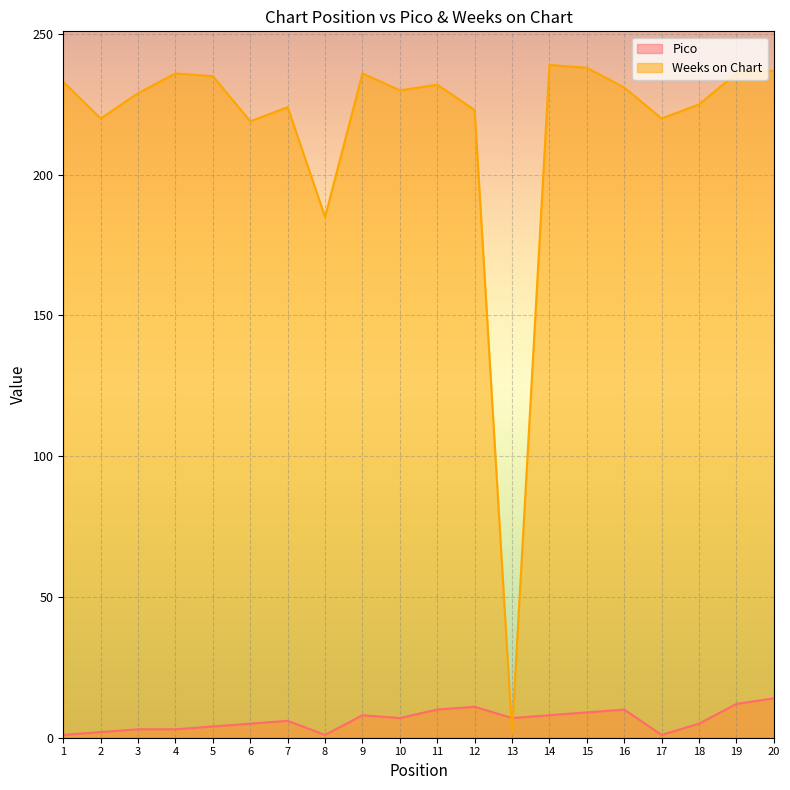

Where is Pico nearest to the value 7?

10